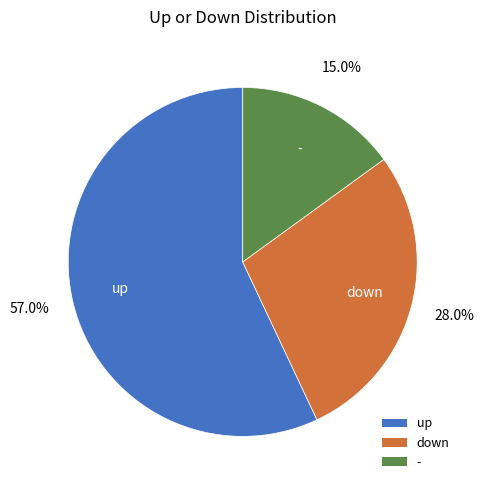

To the nearest percent, what is the combined percentage of - and up?

72%